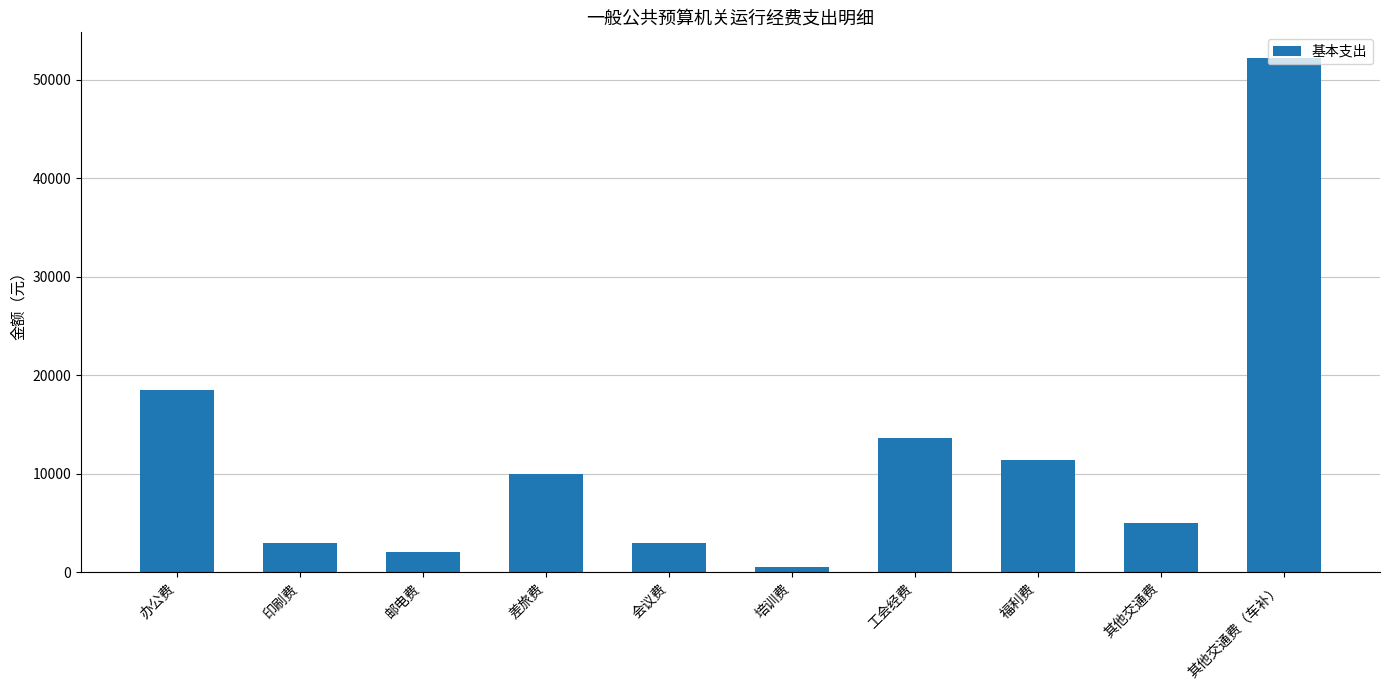

At which category does the chart reach its minimum across all series?

培训费